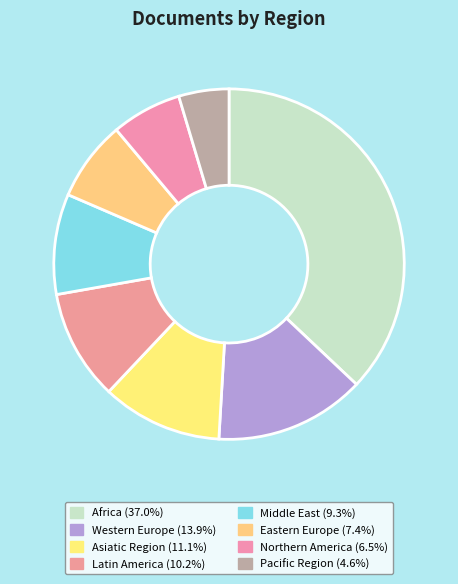

Count the number of slices in the pie.

8